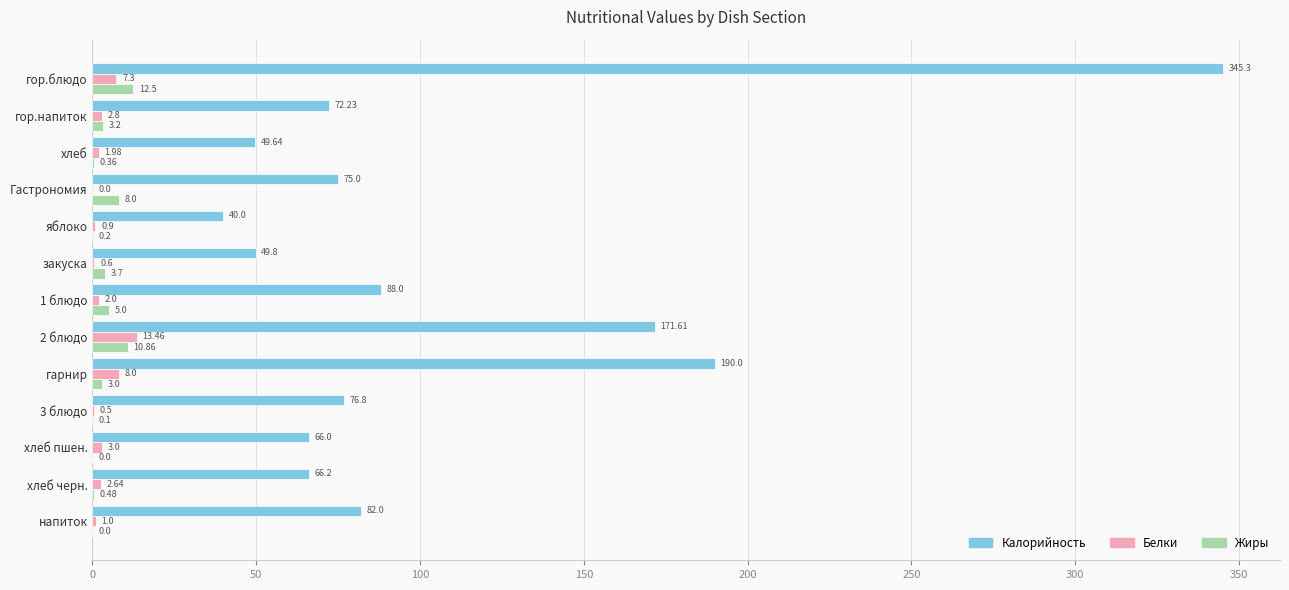

What are all the series names shown in the legend?

Калорийность, Белки, Жиры